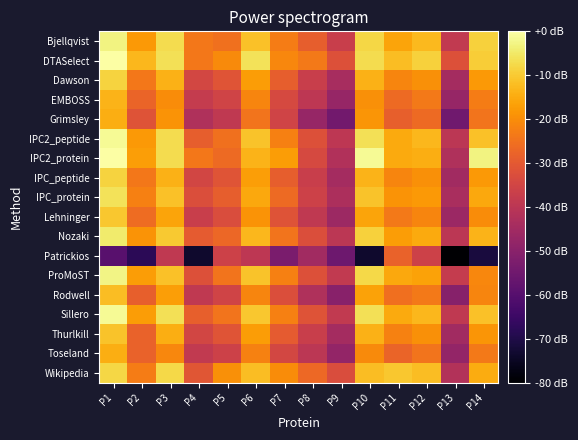

Which has a higher value, P11 or P13?

P11